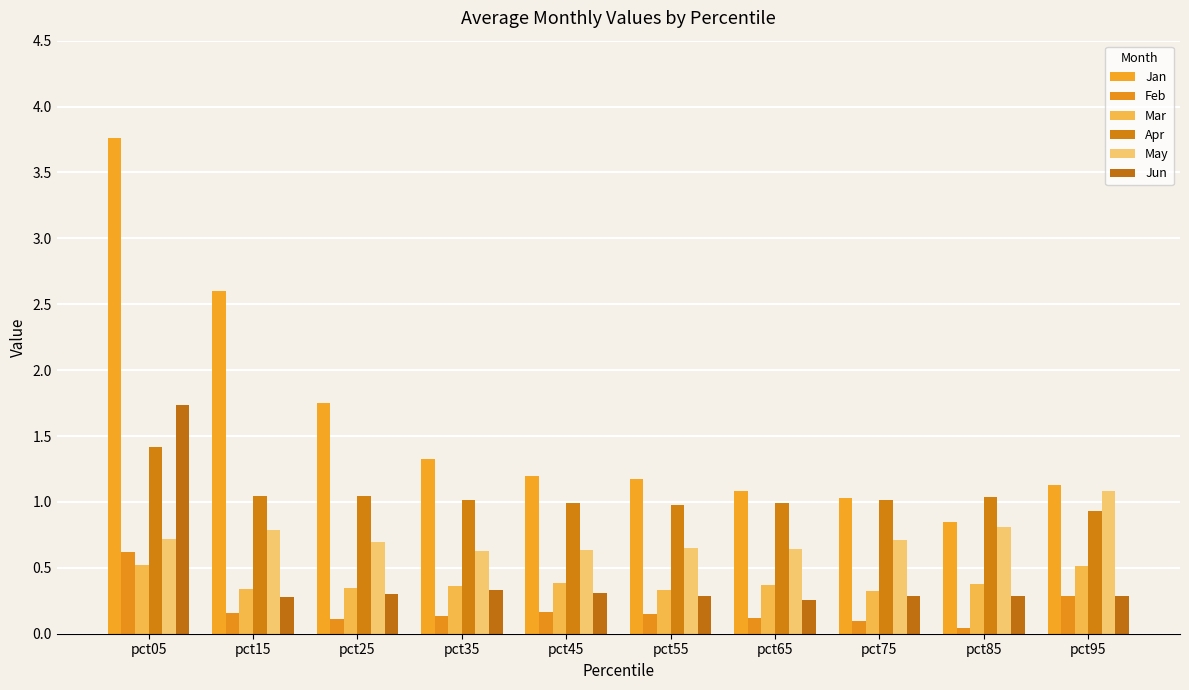

Does the chart contain stacked bars?

No